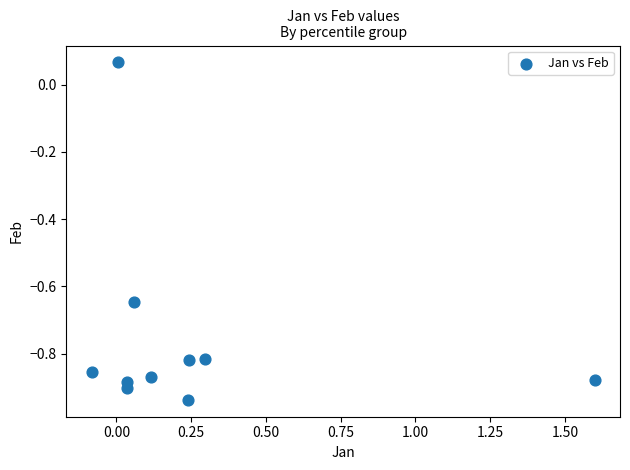

What is the range of Y values (max minus min)?

1.0